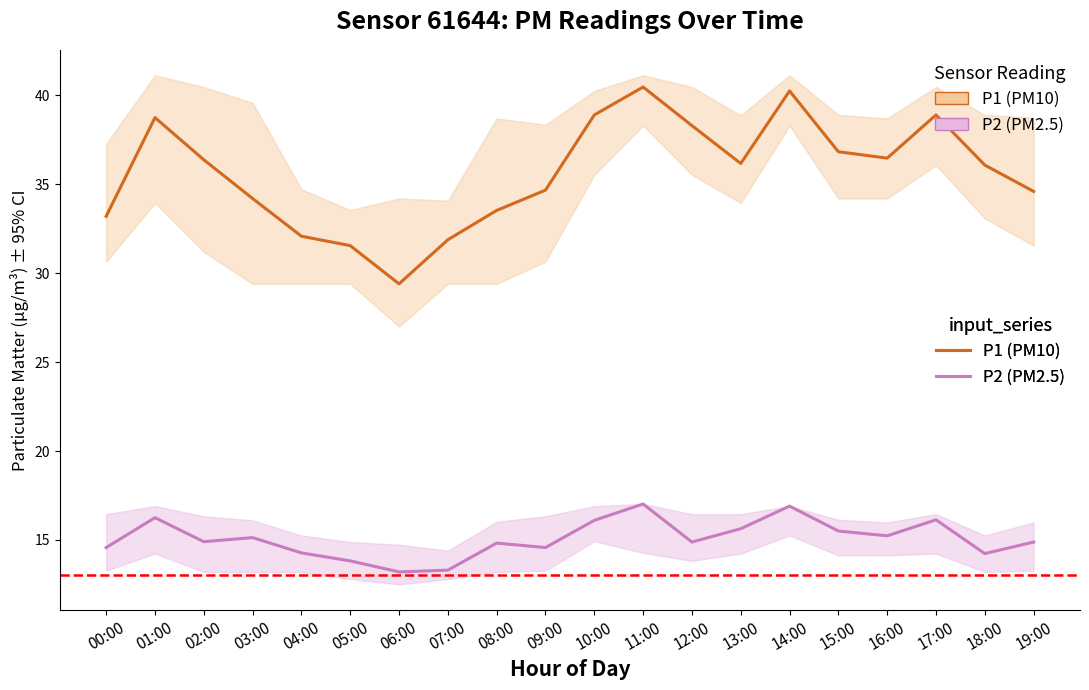

True or false: P1 and P2 cross at least once.

False